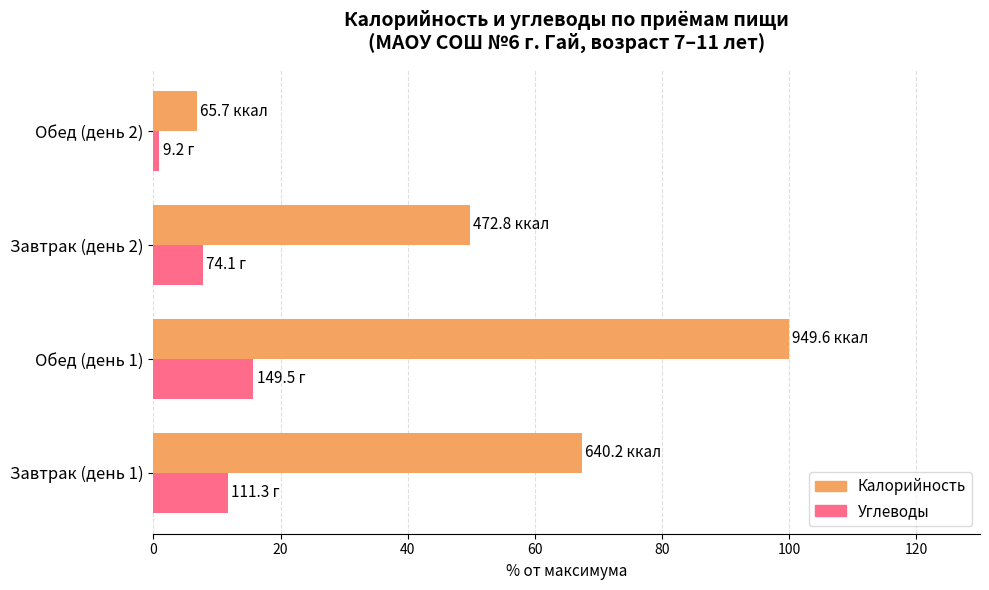

What is the difference between the second highest and minimum values in the Углеводы series?

10.8